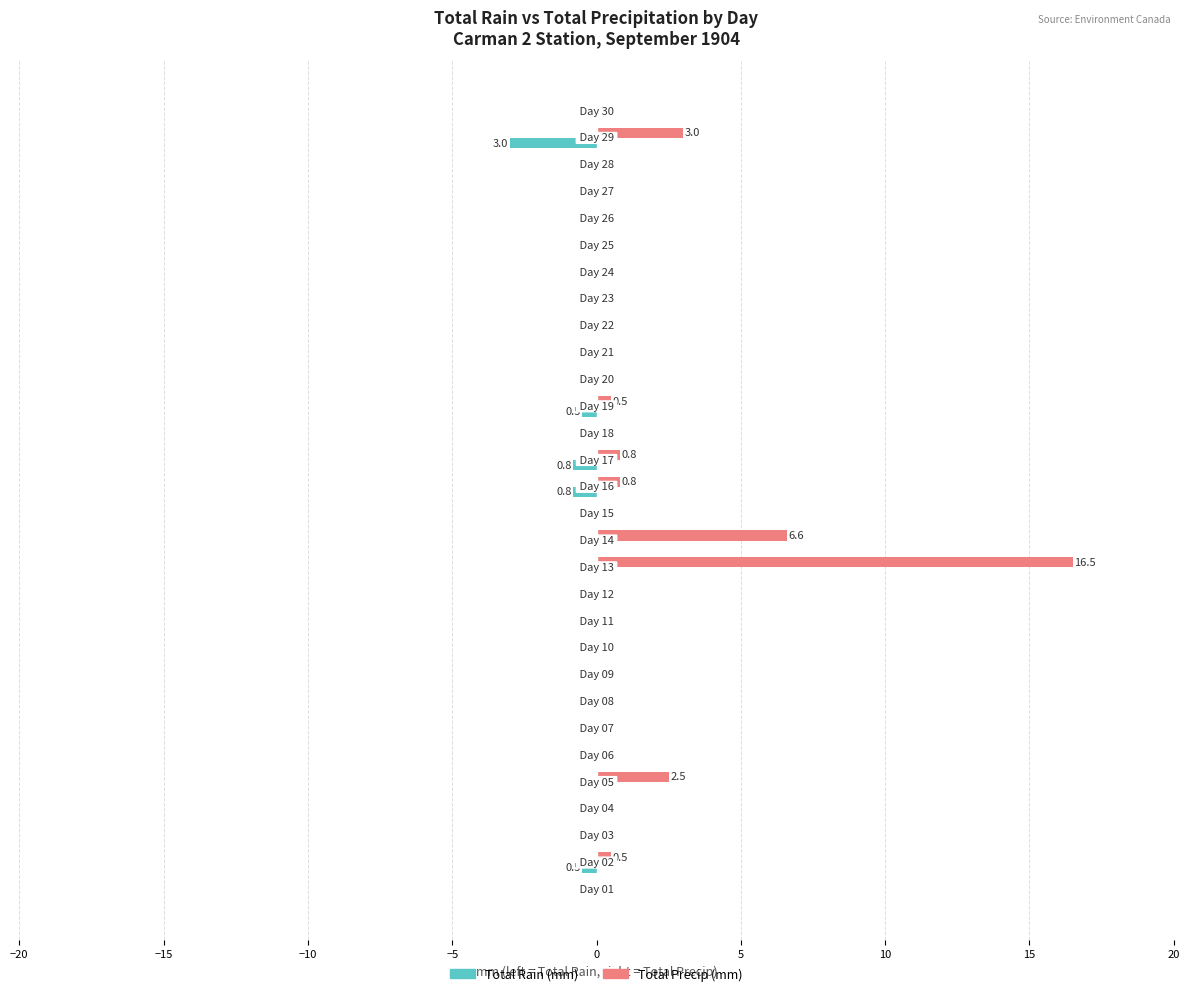

What is the highest value of the Total Precip (mm) series?

16.5